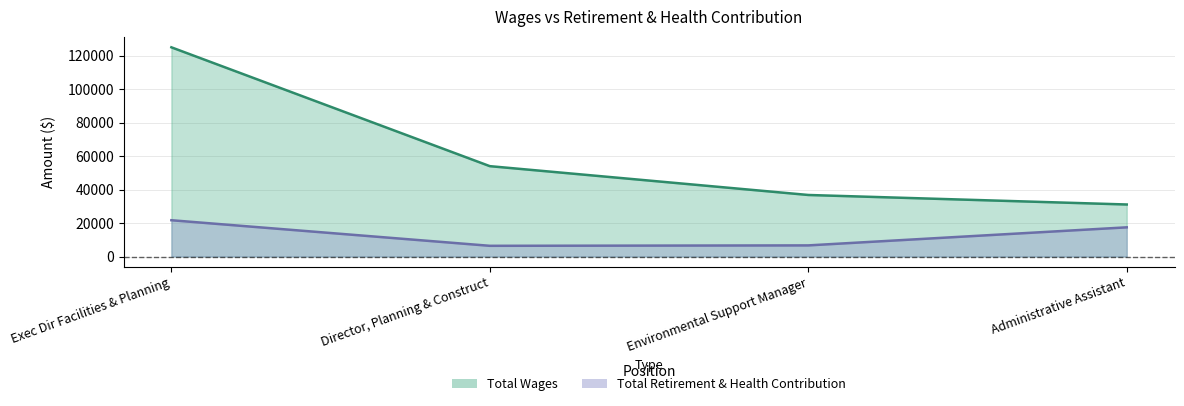

Between Exec Dir Facilities & Planning and Environmental Support Manager, which is larger?

Exec Dir Facilities & Planning